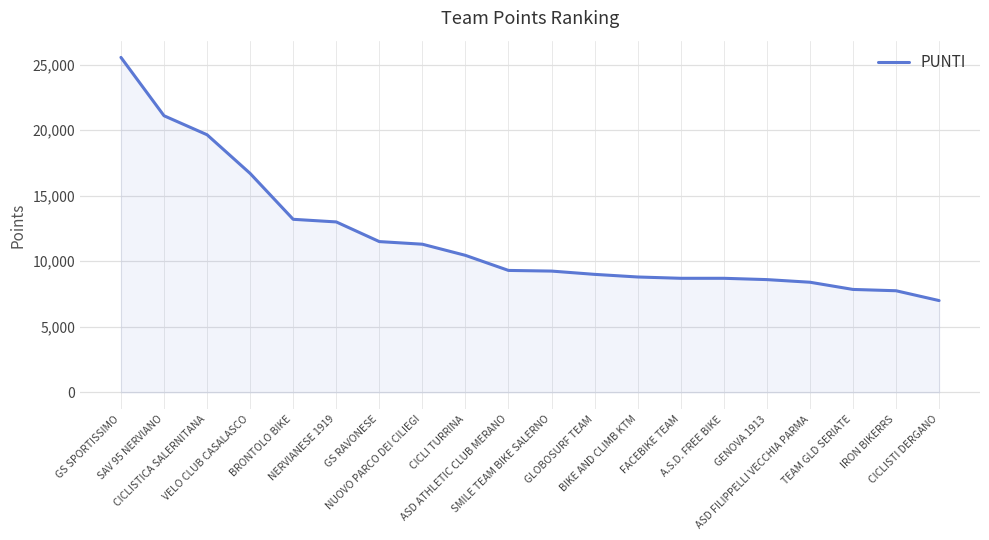

What is the difference between the values at CICLISTI DERGANO and GS SPORTISSIMO?

18550